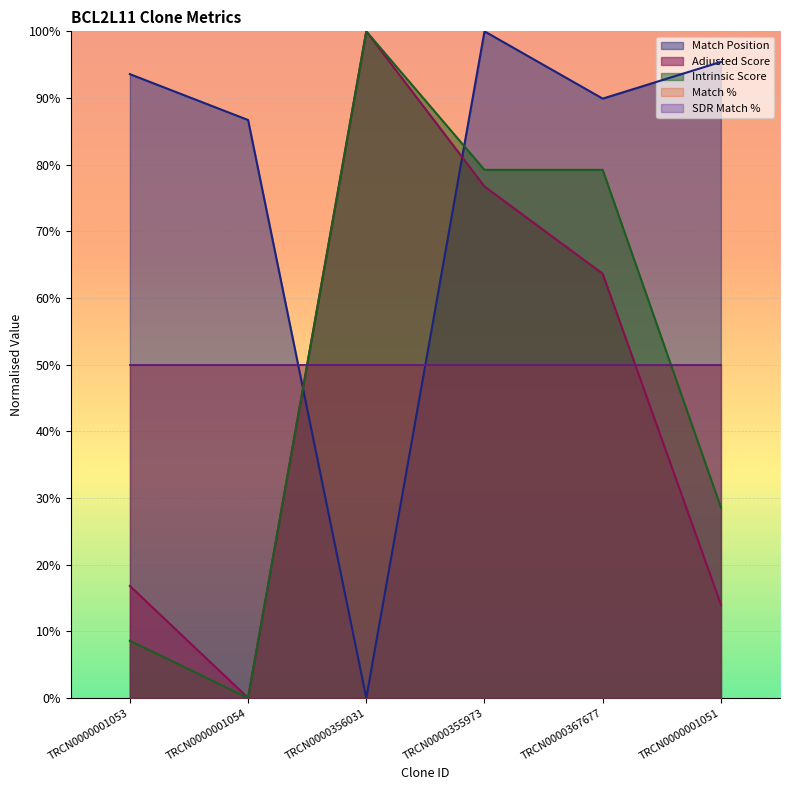

Is the value of Intrinsic Score at TRCN0000356031 greater than the value of Adjusted Score at TRCN0000355973?

Yes